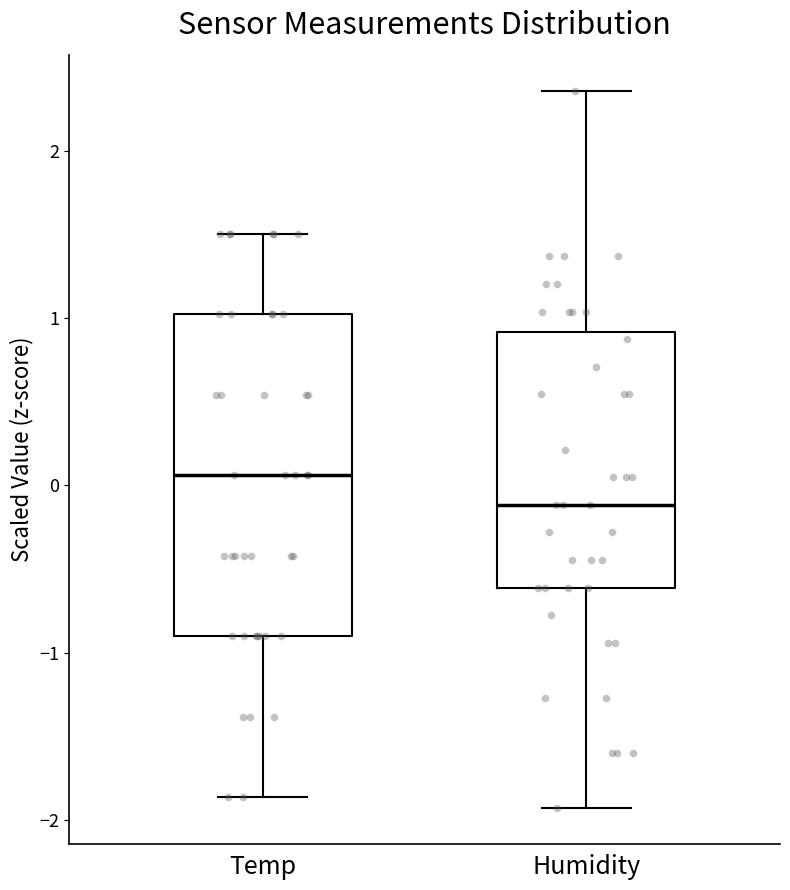

Which box is the tallest, from its lower edge to its upper edge?

Temp